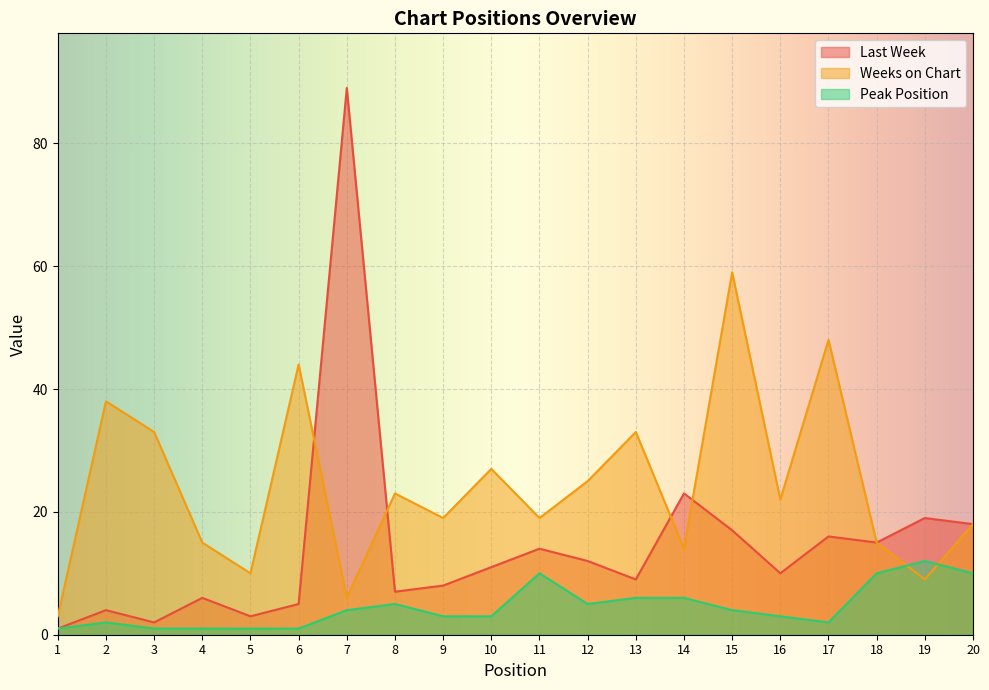

Where is Weeks on Chart nearest to the value 31?

3